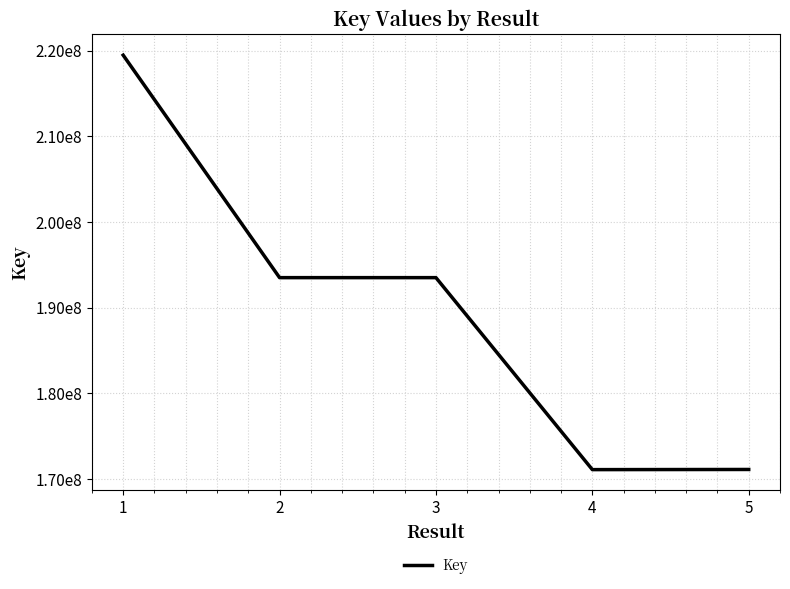

What is the average value?

189737578